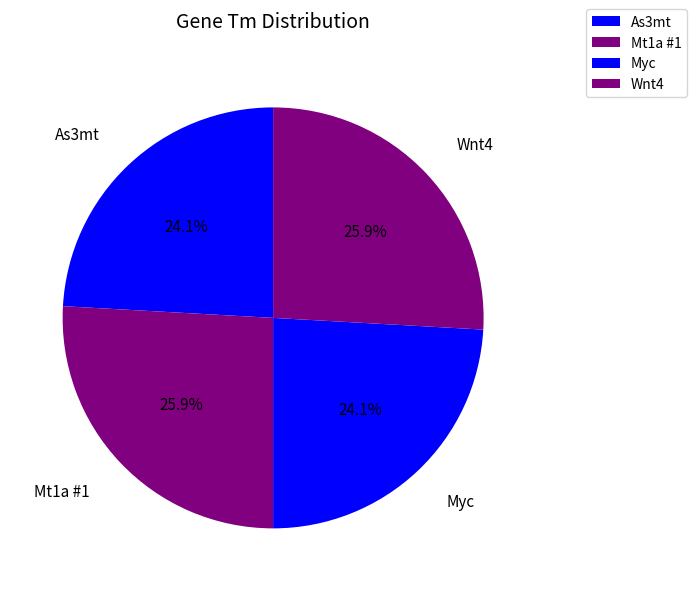

Is there any slice that represents more than half of the pie?

No